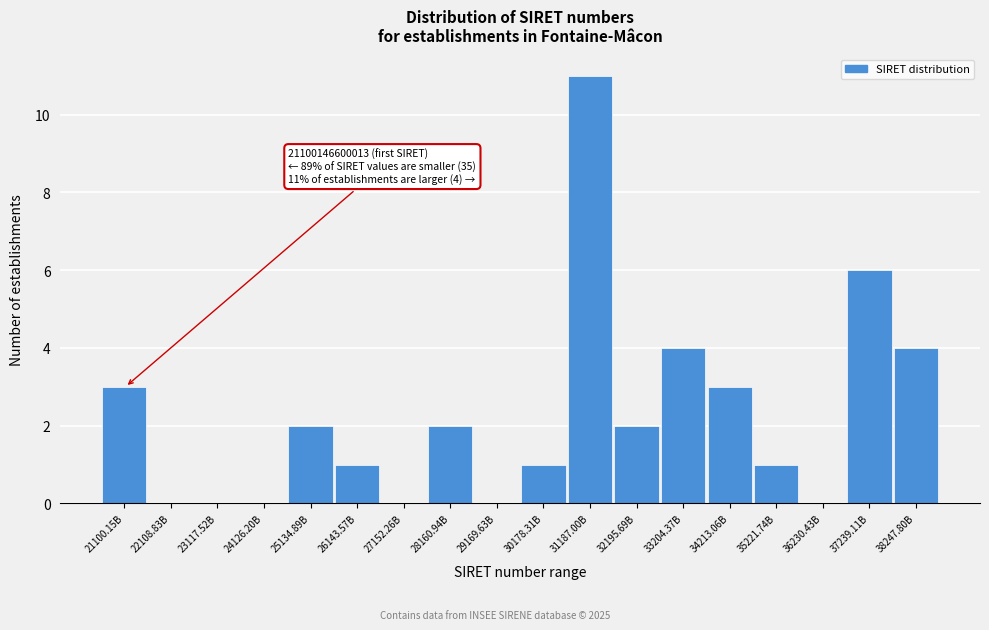

Reading left to right, transcribe all the data shown in this chart.

21100.15B=3	22108.83B=0	23117.52B=0	24126.20B=0	25134.89B=2	26143.57B=1	27152.26B=0	28160.94B=2	29169.63B=0	30178.31B=1	31187.00B=11	32195.69B=2	33204.37B=4	34213.06B=3	35221.74B=1	36230.43B=0	37239.11B=6	38247.80B=4